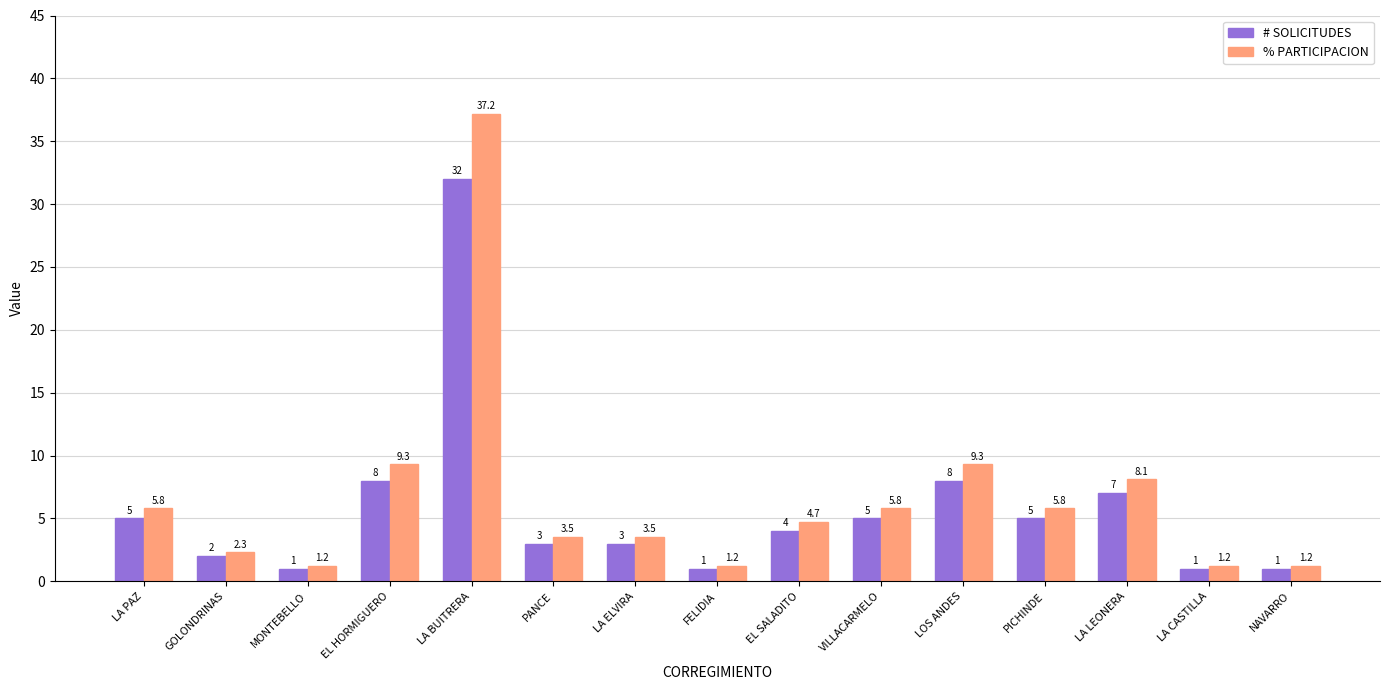

What is the label of the 3rd bar from the left?

MONTEBELLO